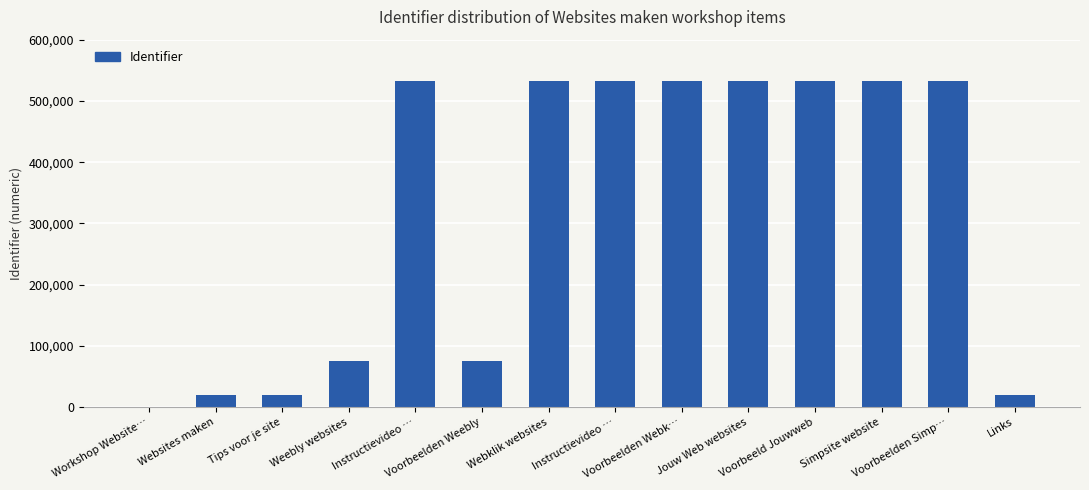

Are the bars horizontal?

No